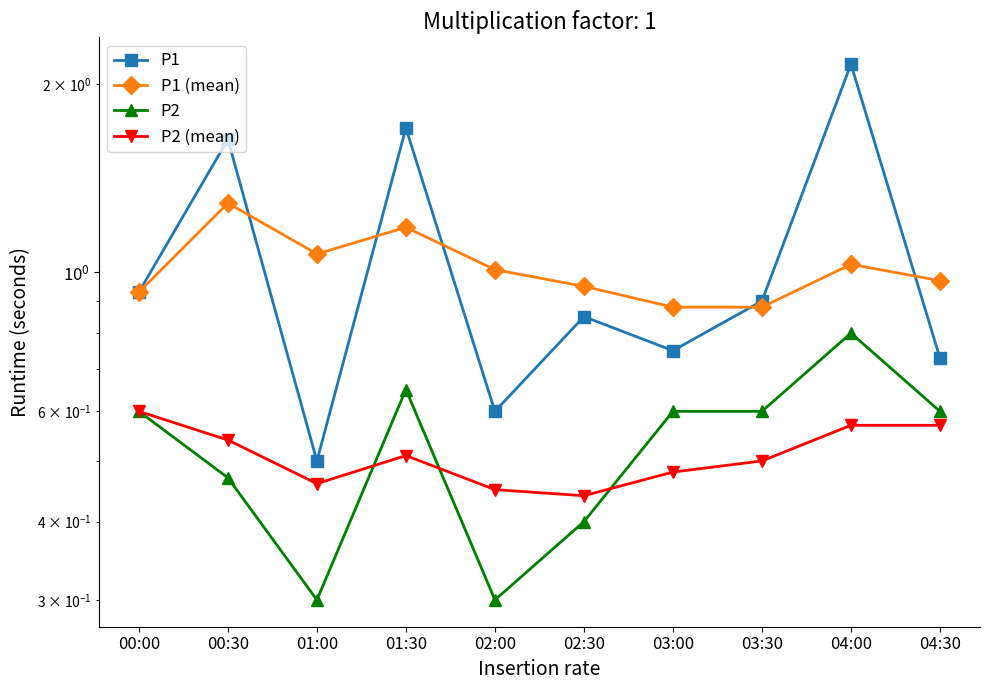

At which label is P2 (mean) closest to 0?

02:30